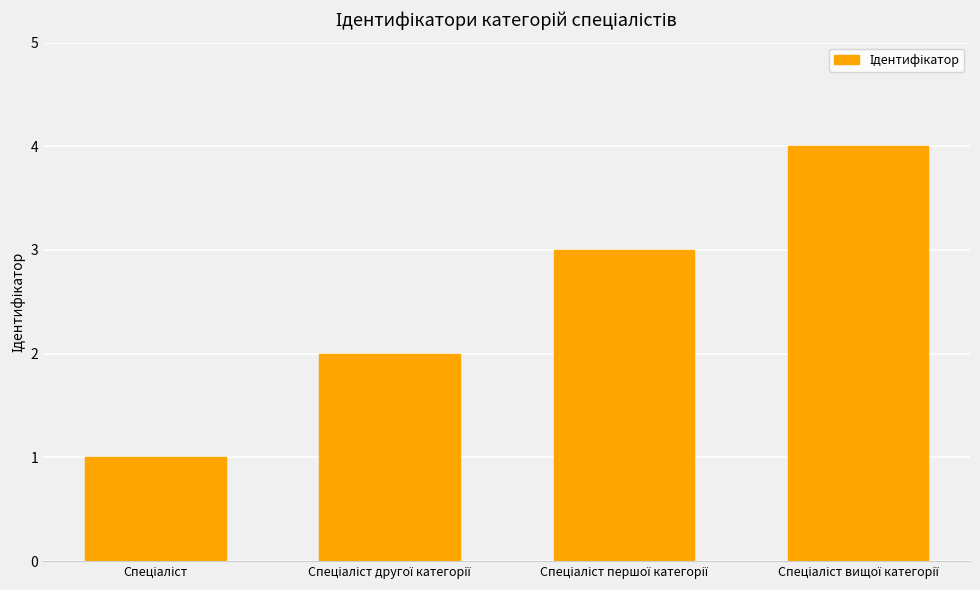

What is the difference between the maximum and minimum values?

3